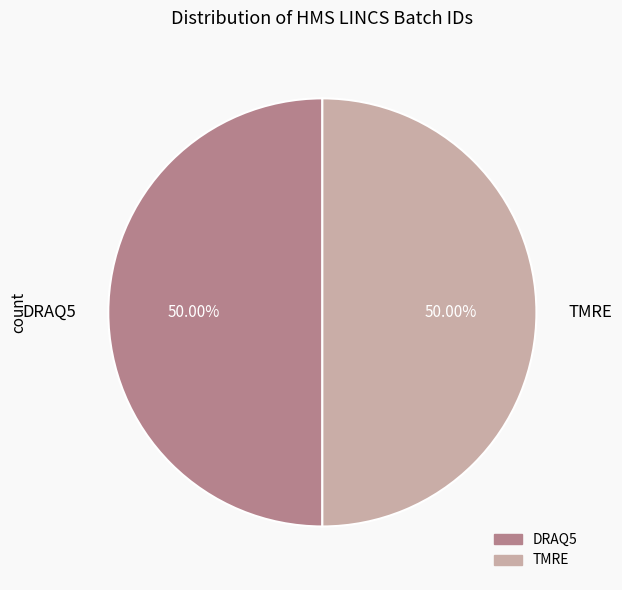

How many segments does this pie chart have?

2